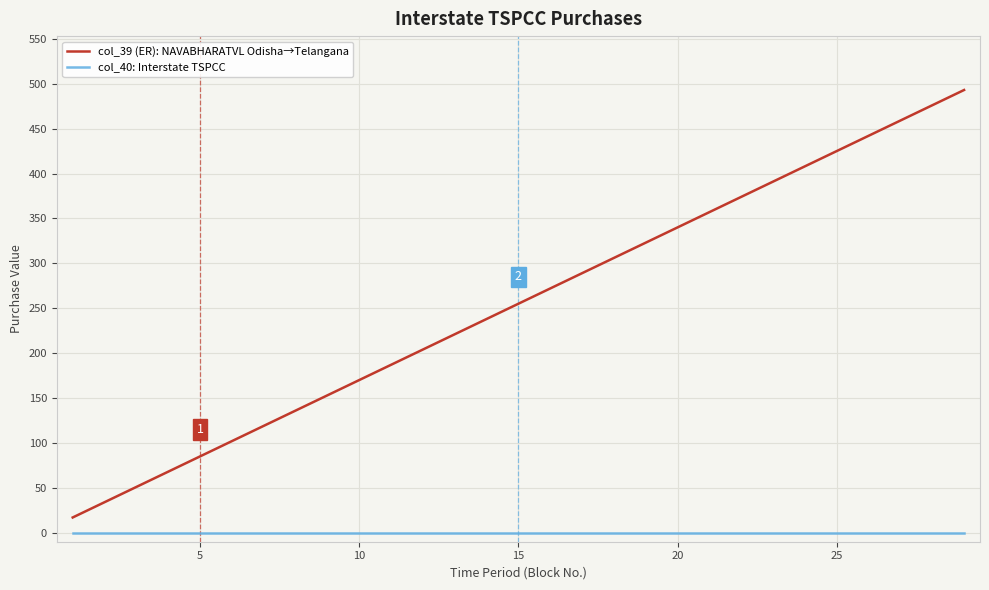

What is the maximum value shown in the chart?

493